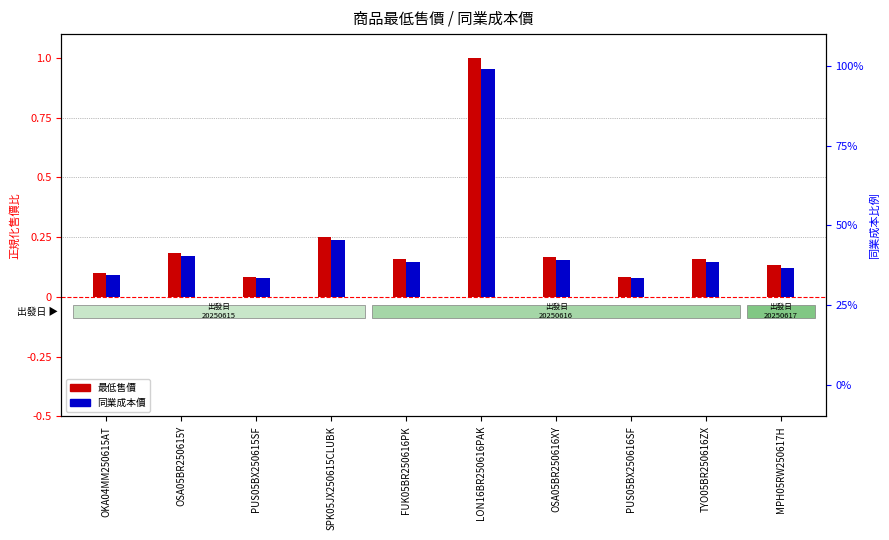

List the labels in order of 最低售價 value, largest first.

LON16BR250616PAK, SPK05JX250615CLUBK, OSA05BR250615Y, OSA05BR250616XY, FUK05BR250616PK, TYO05BR250616ZX, MPH05RW250617H, OKA04MM250615AT, PUS05BX250615SF, PUS05BX250616SF